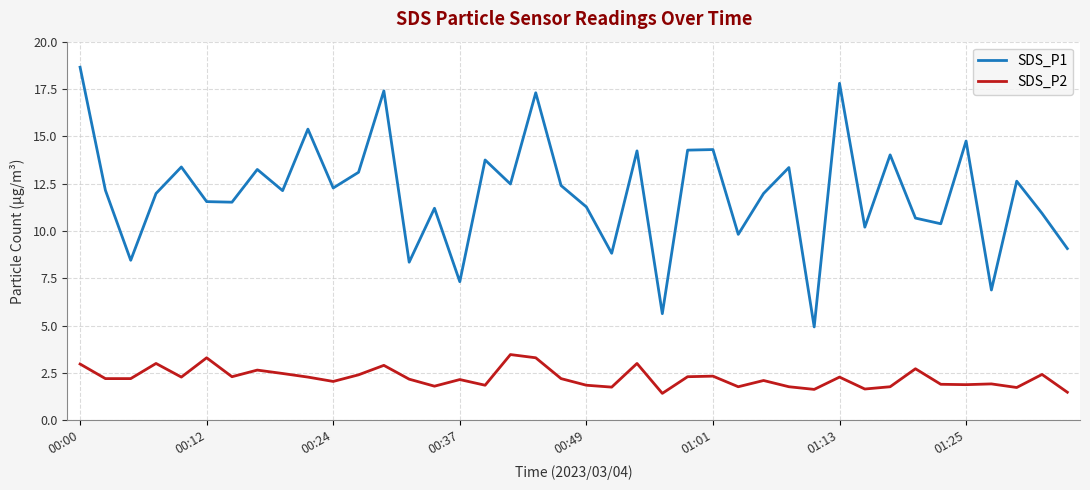

Which series has the widest spread of values?

SDS_P1